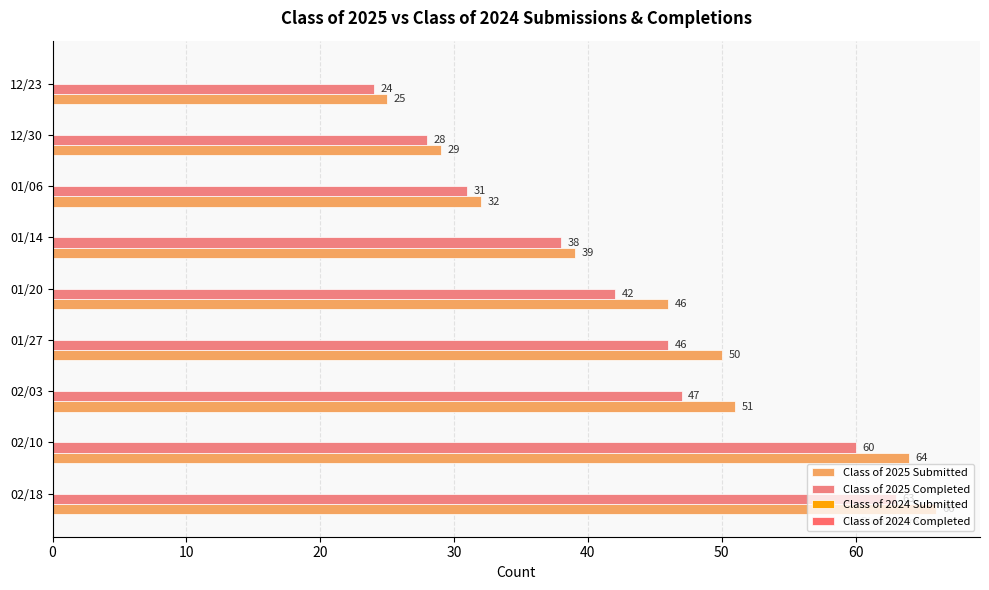

What is the difference between the maximum and minimum values in the Class of 2025 Completed series?

39